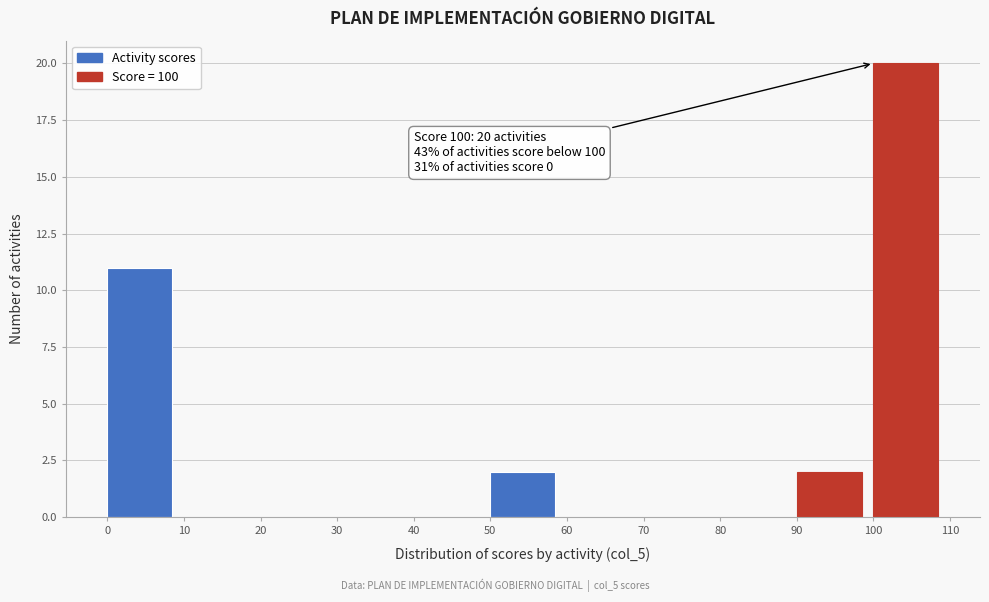

Which range on the x-axis has the tallest bar?

100 to 110